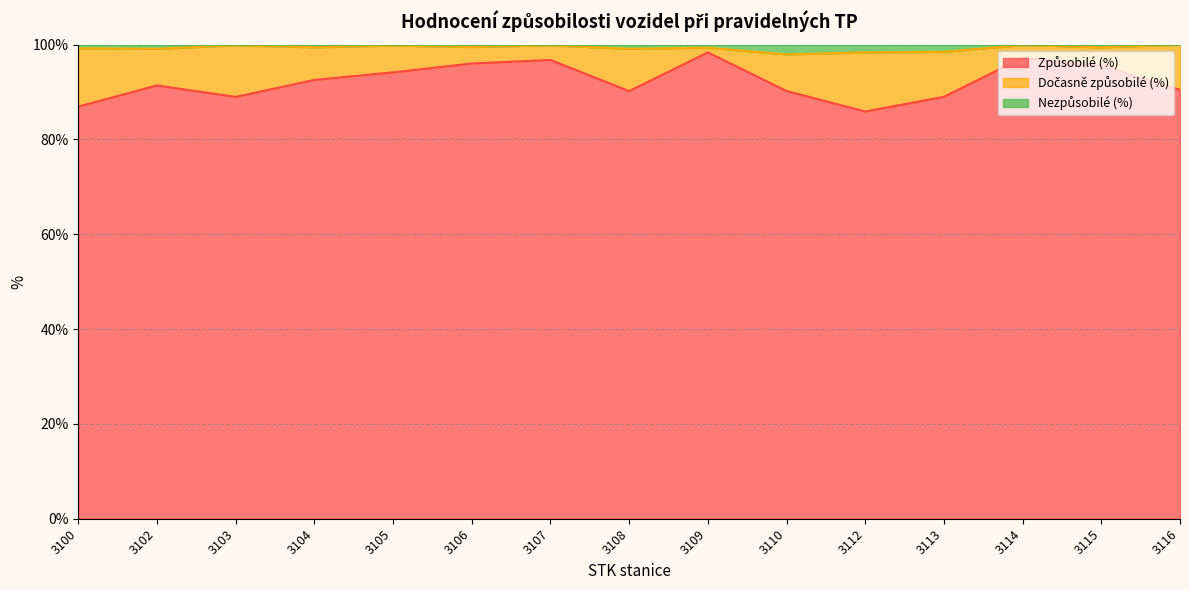

What is the value of the Způsobilé (%) point at the 11th from the left?

85.9